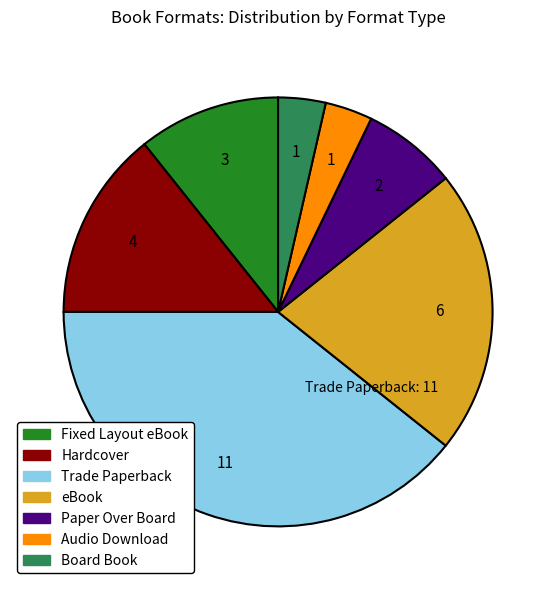

Is eBook the majority of the pie?

No